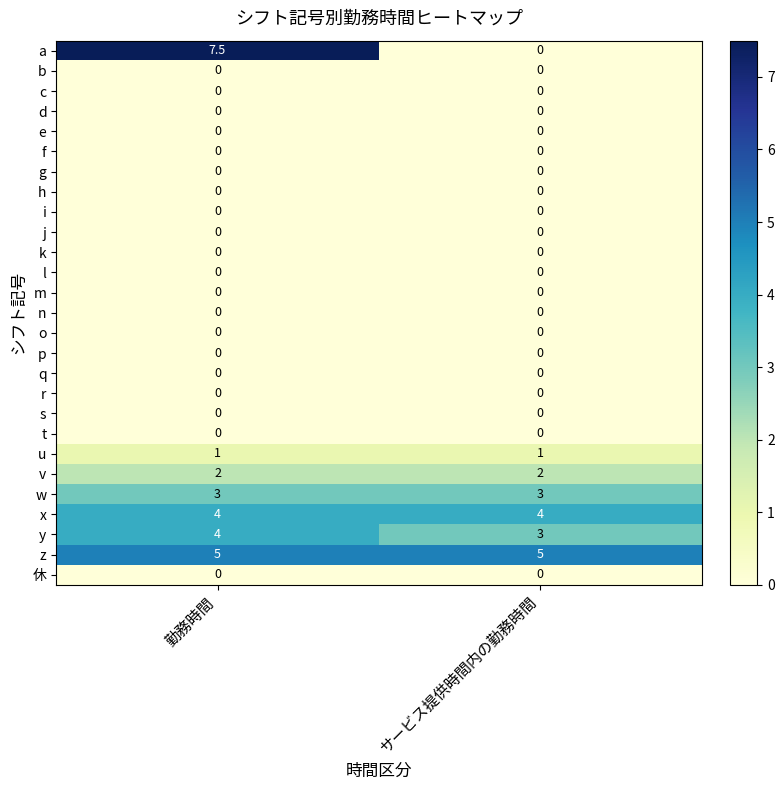

Which series has the largest range (max minus min)?

a